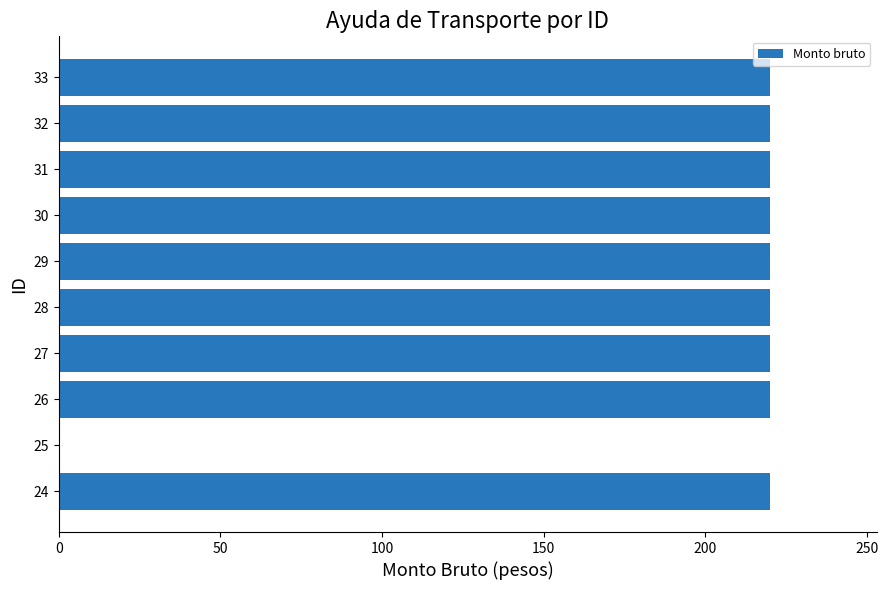

How many data points does each series have?

10